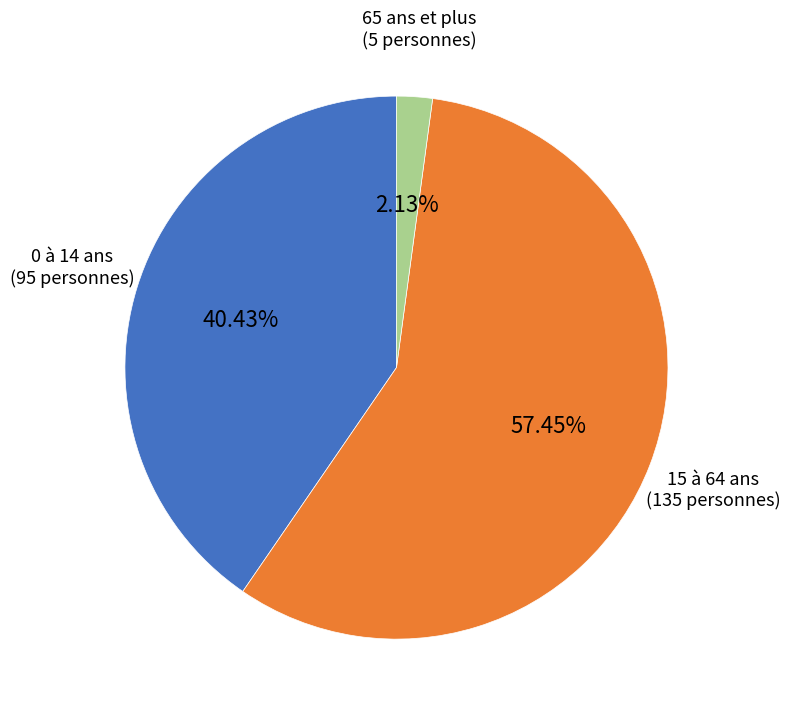

Do 15 à 64 ans and 0 à 14 ans together represent more than half of the pie?

Yes